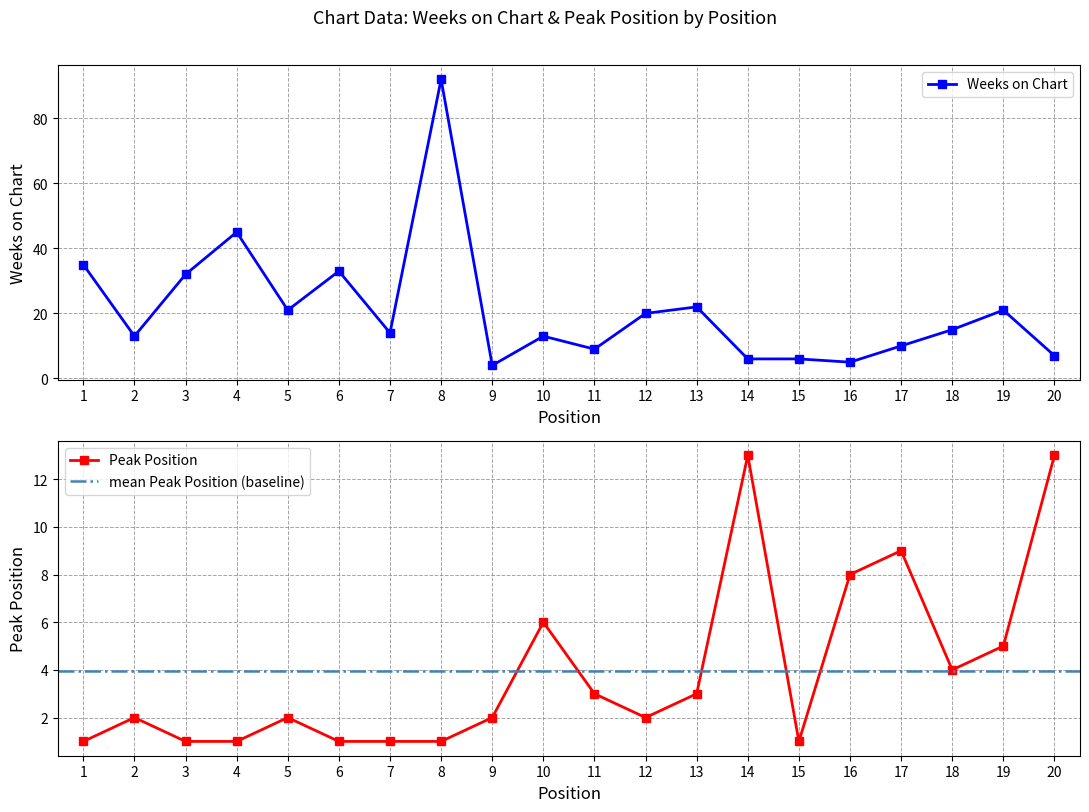

True or false: Peak Position has more than 2 points higher than both neighbors.

True